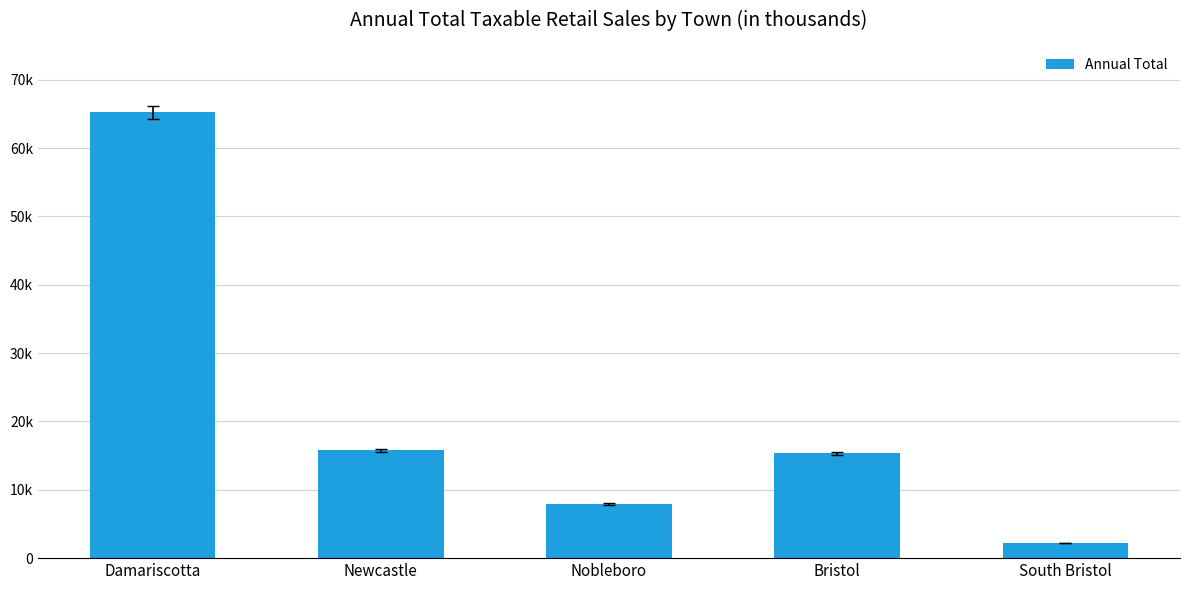

Where does the data first go above 15363?

Damariscotta